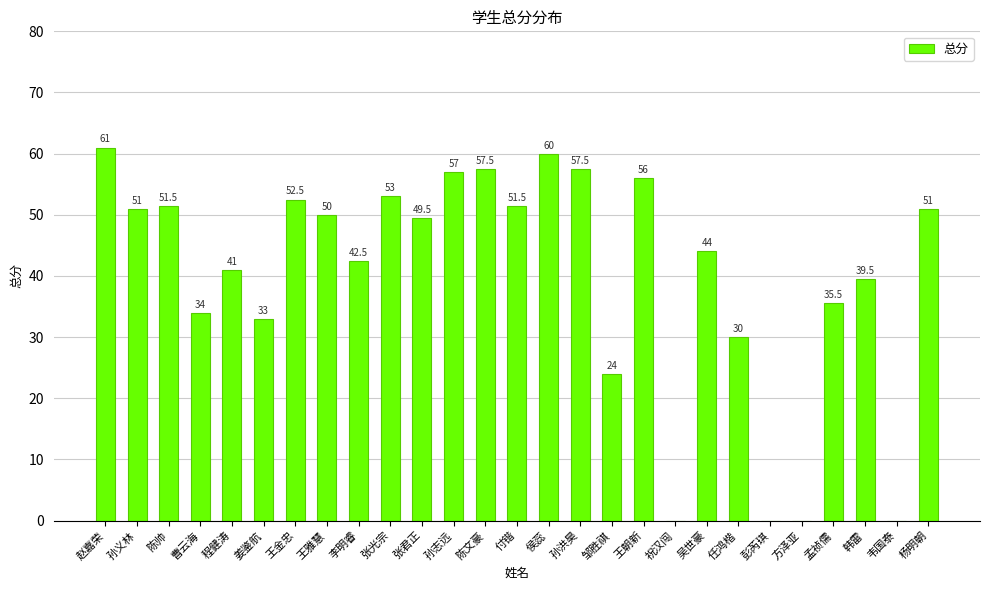

Which has a higher value, 程健涛 or 李明睿?

李明睿